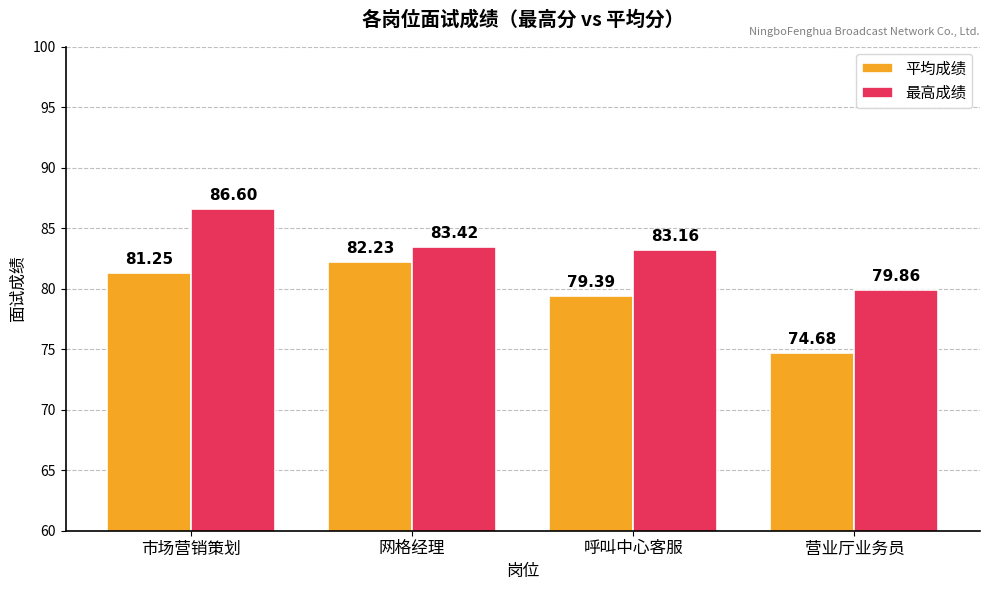

At which category does the chart reach its peak across all series?

市场营销策划